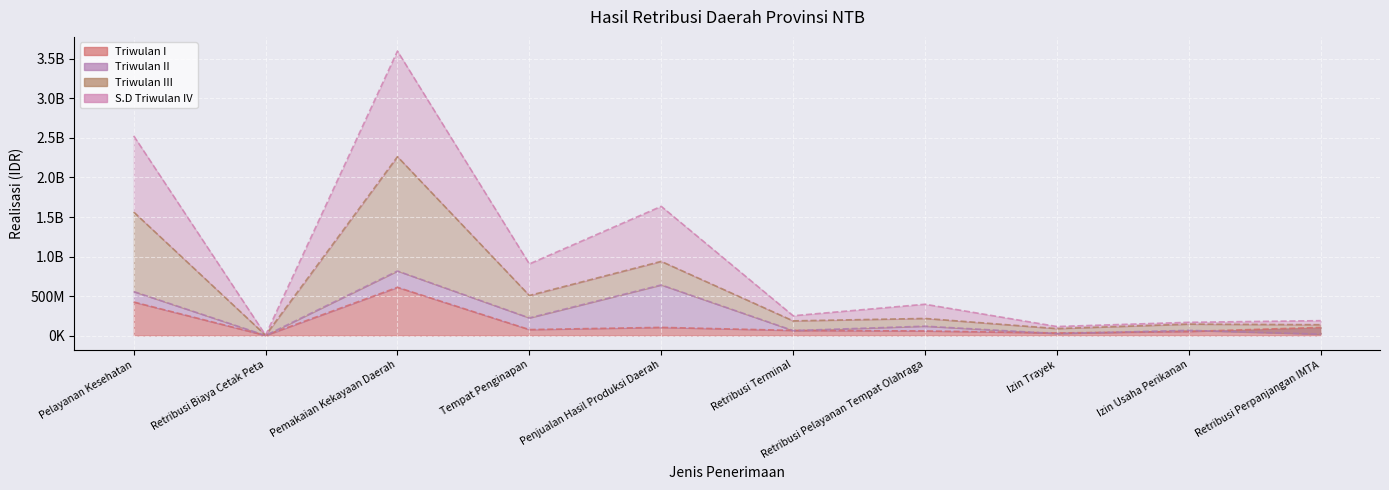

What is the greatest value displayed?

3599447061